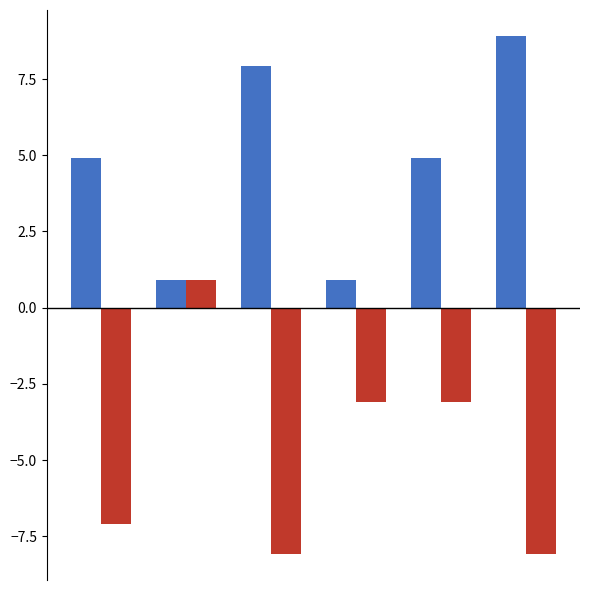

What is the minimum value shown in the chart?

-8.1